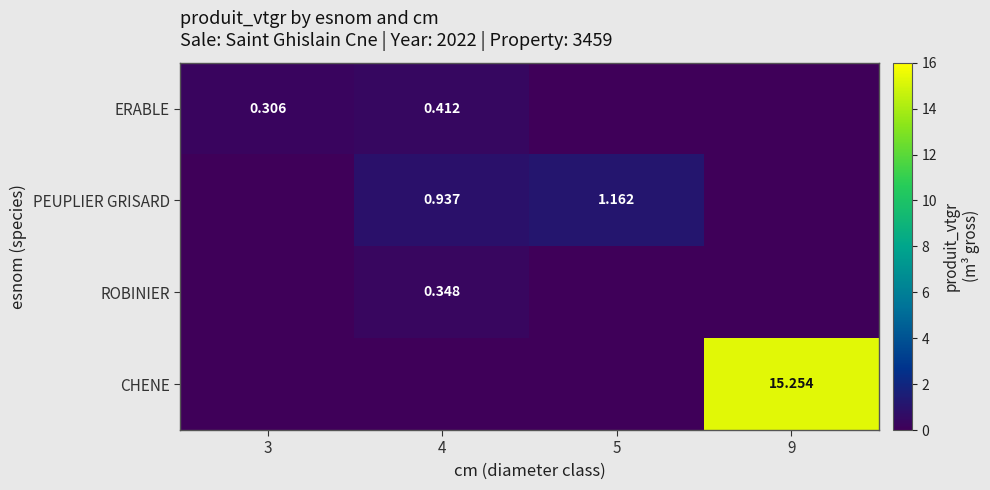

What is the maximum value shown in the chart?

15.3